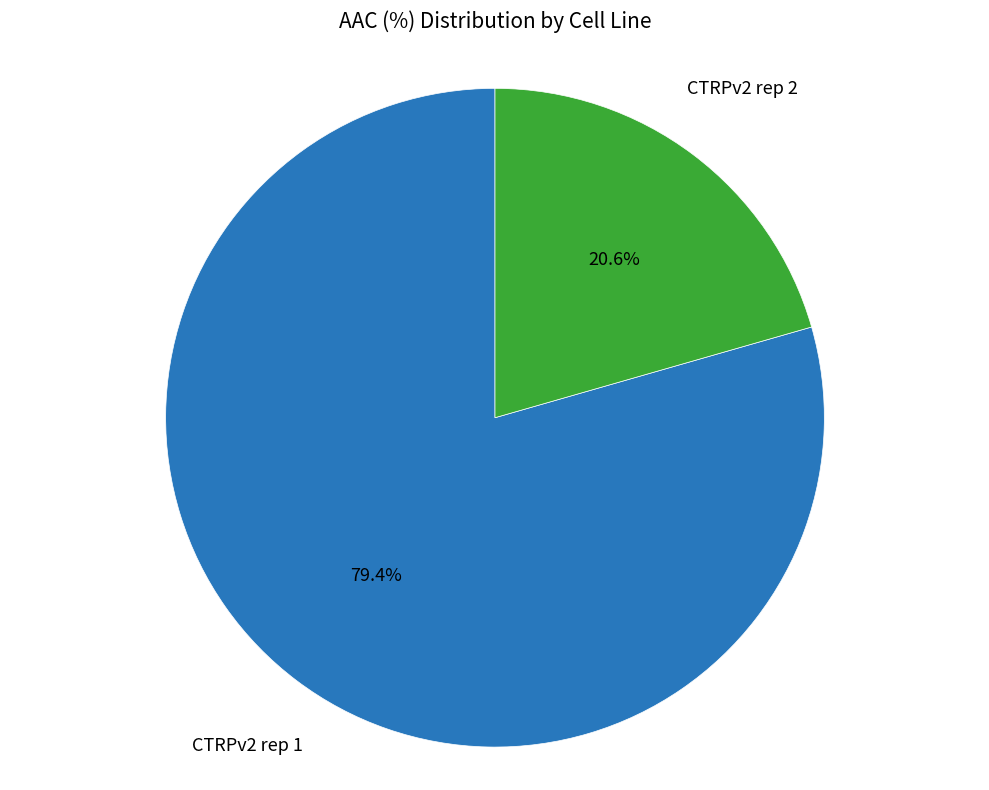

What is the smallest slice in the pie chart?

CTRPv2 rep 2